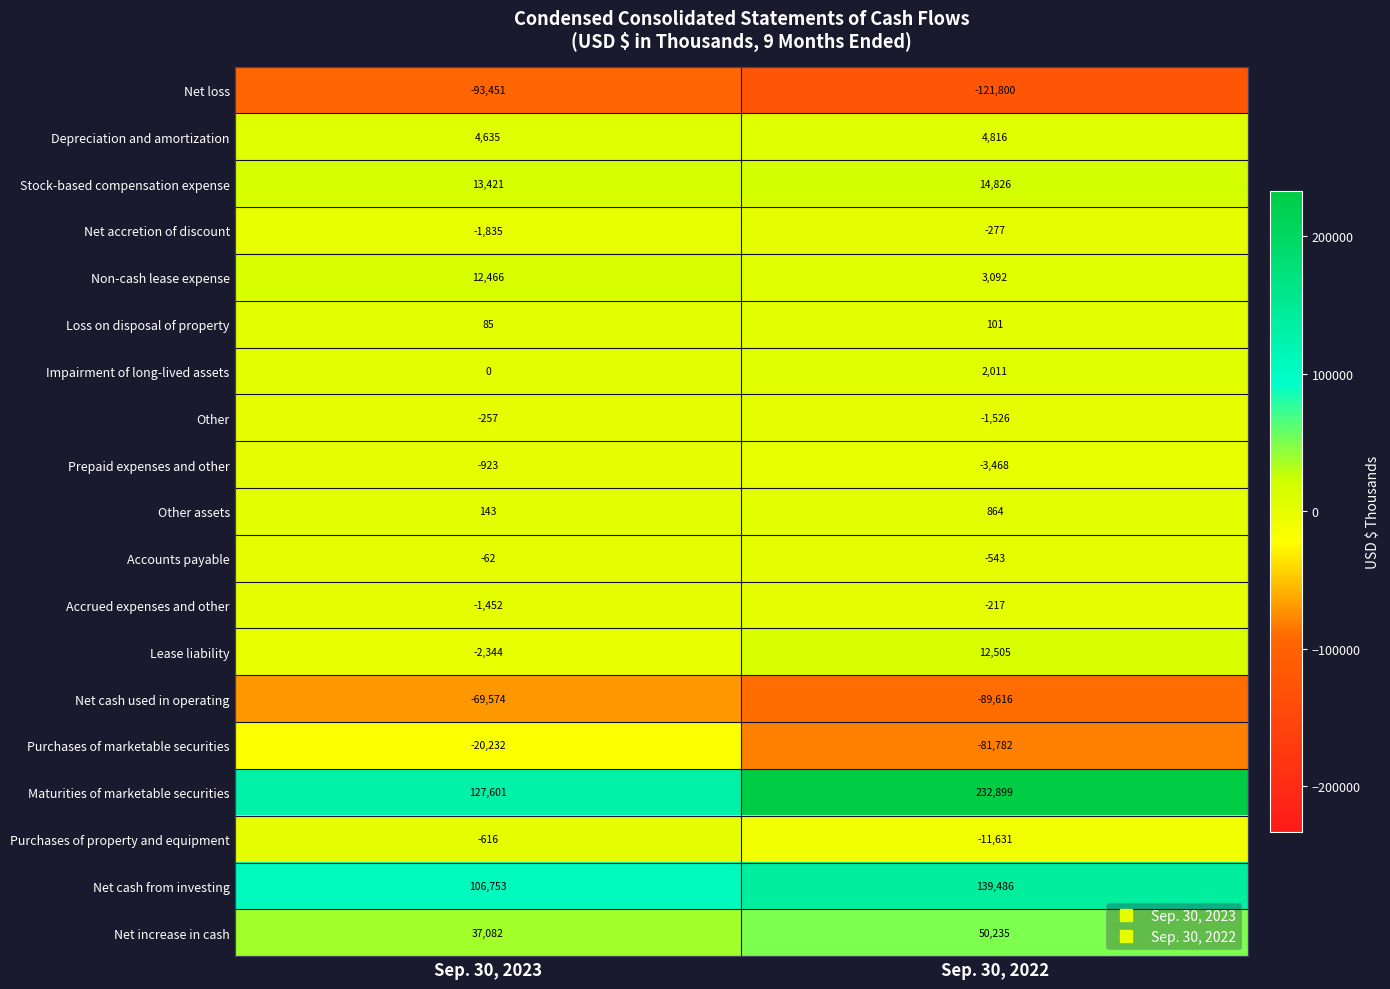

Which series has the largest total across all categories?

Maturities of marketable securities